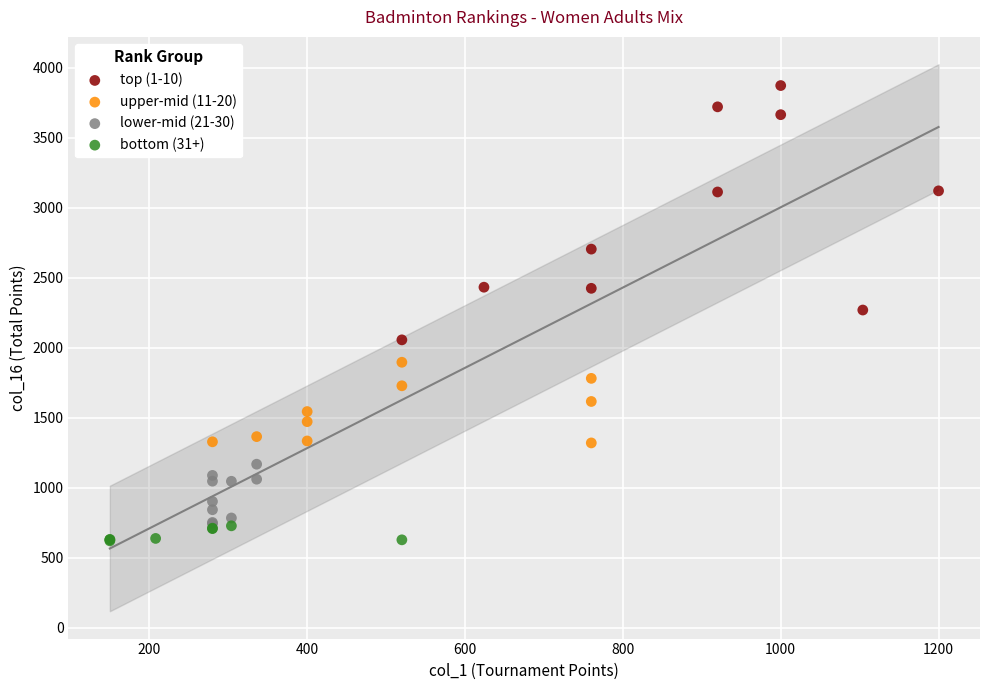

Which series contains the highest Y value?

top (1-10)